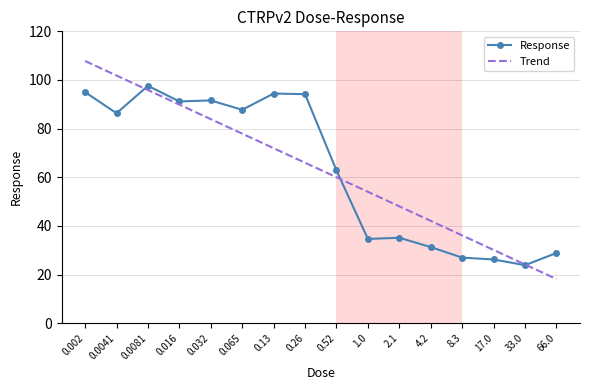

What position from the left is 2.1?

11